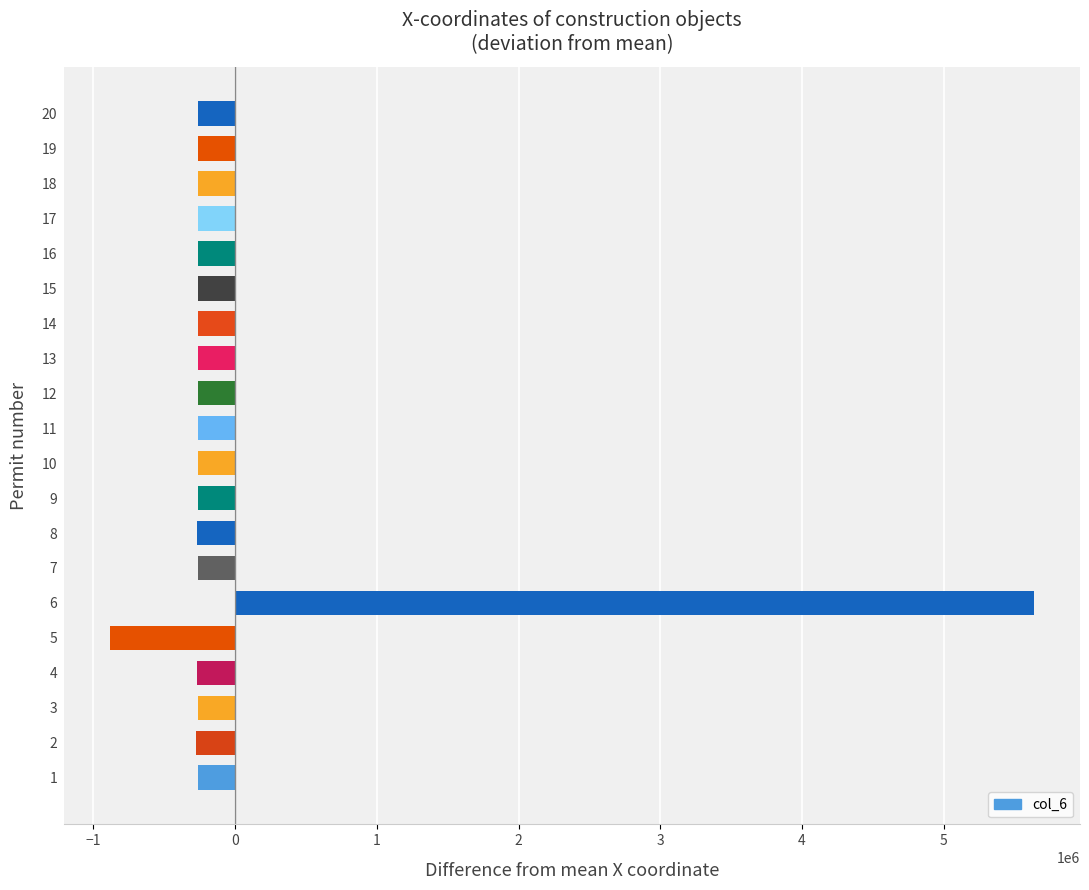

What is the greatest value displayed?

5637266.3